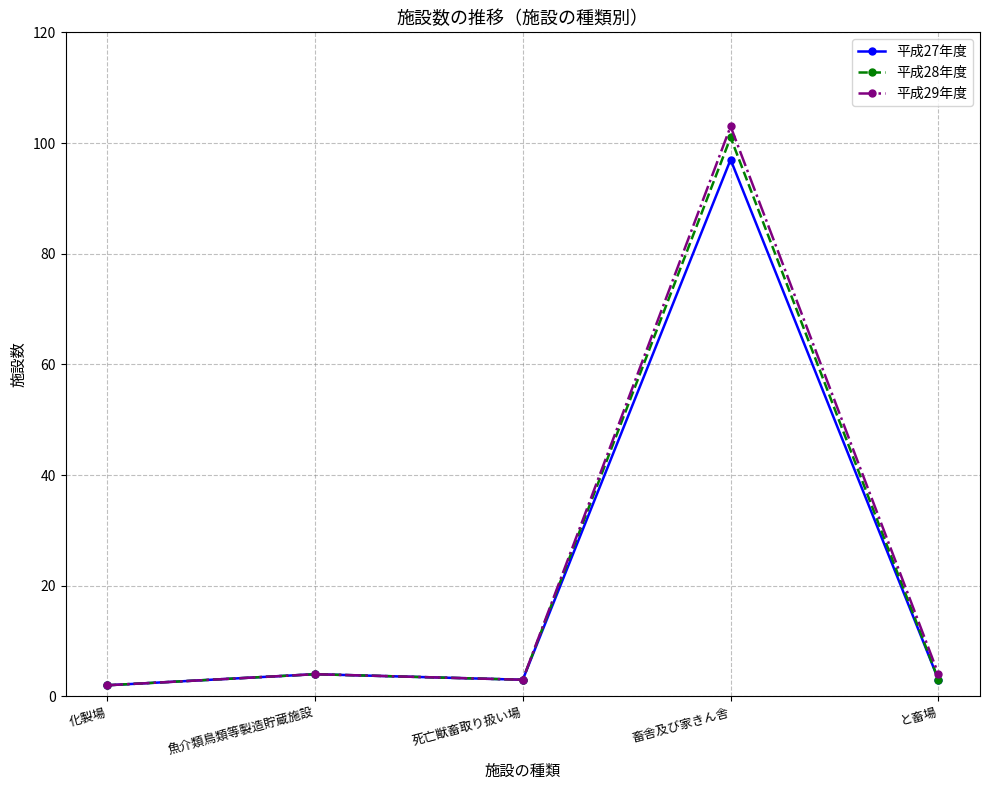

What is the average value of the 平成27年度 series?

22